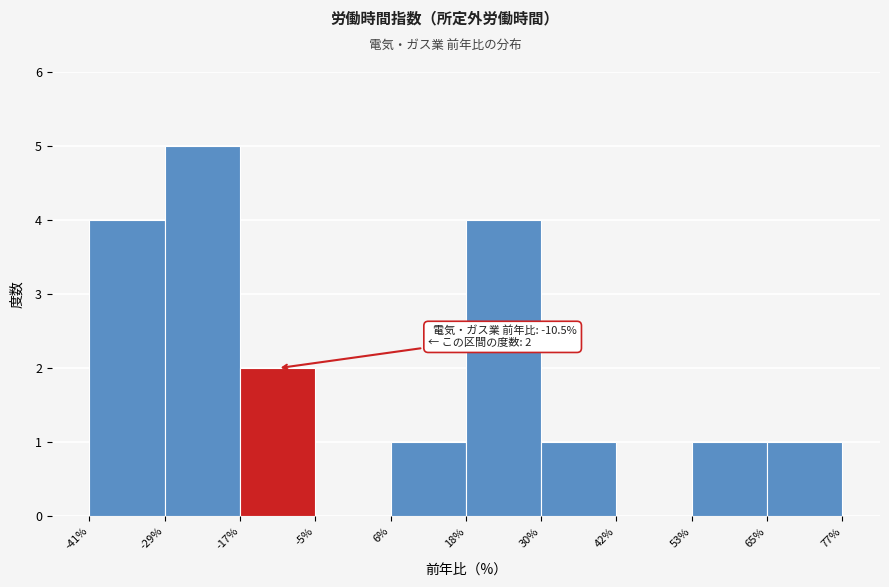

Which range on the x-axis has the tallest bar?

-29% to -17%